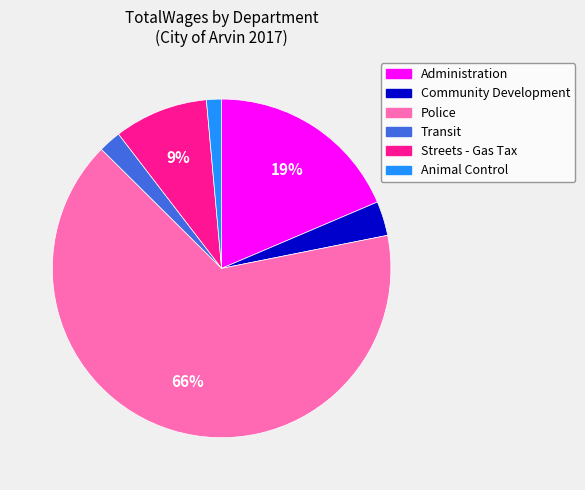

Count the number of slices in the pie.

6